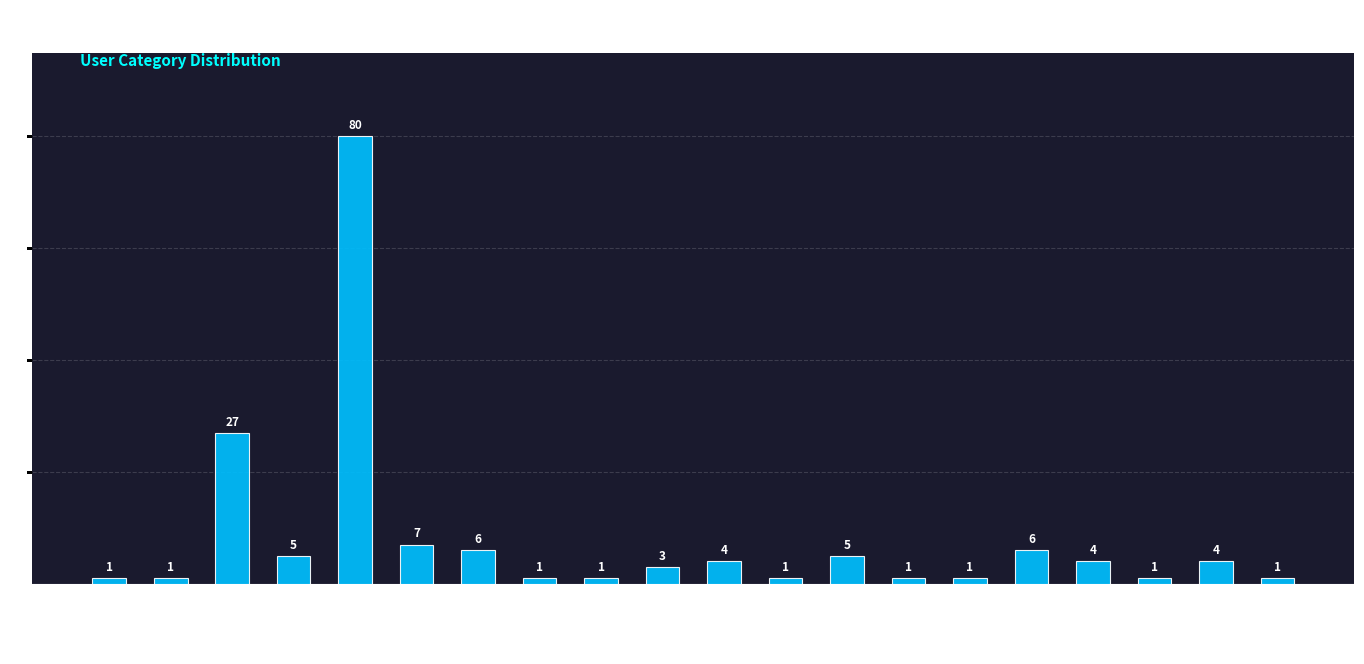

Between X-OU-TGRAN and WNT-WNCHST, which is larger?

X-OU-TGRAN